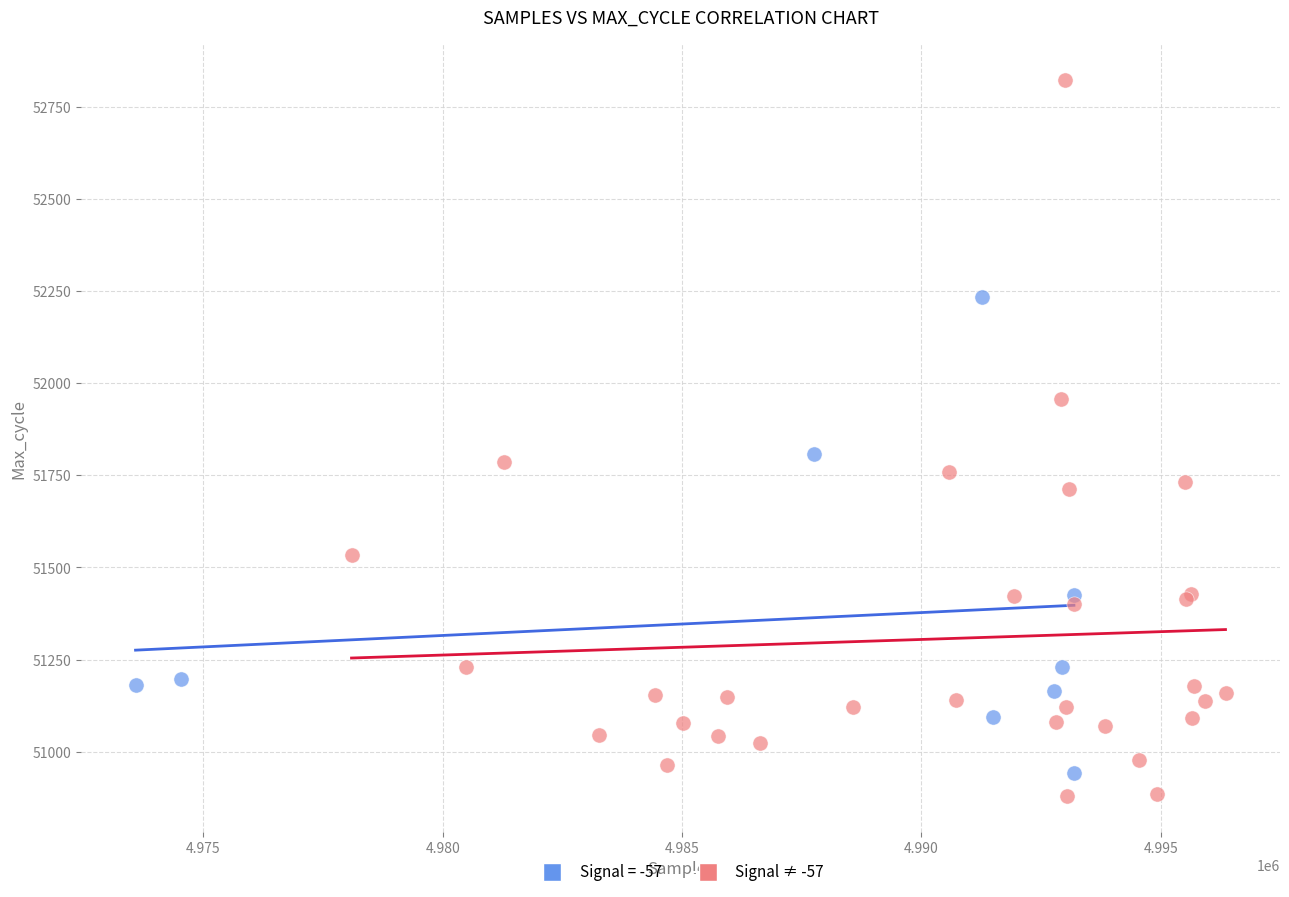

Which series has the widest spread of Y values?

Signal ≠ -57